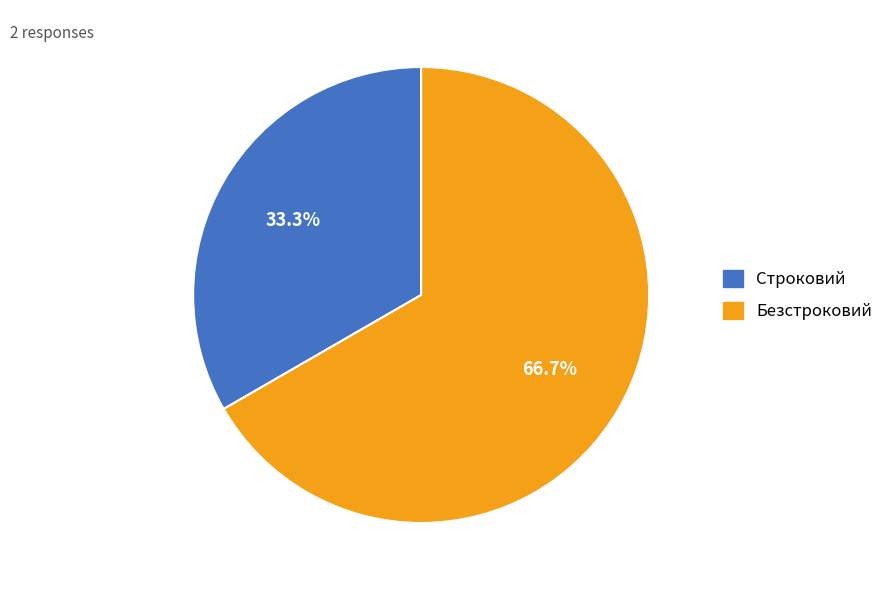

Which has a higher value, Безстроковий or Строковий?

Безстроковий